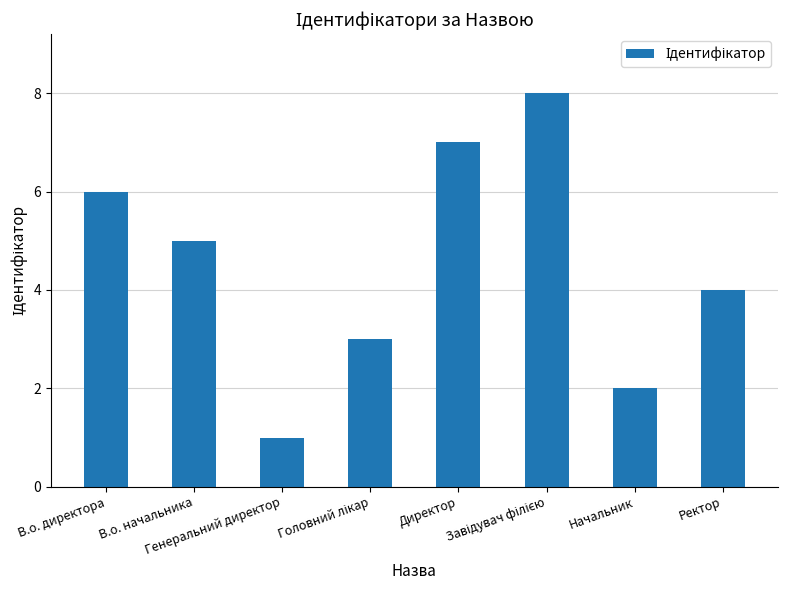

Is it true that the value at В.о. начальника is 5?

True